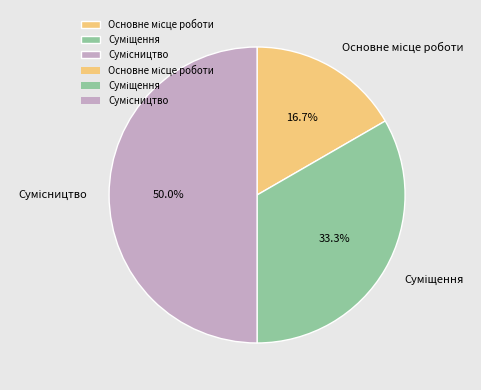

How many segments does this pie chart have?

3